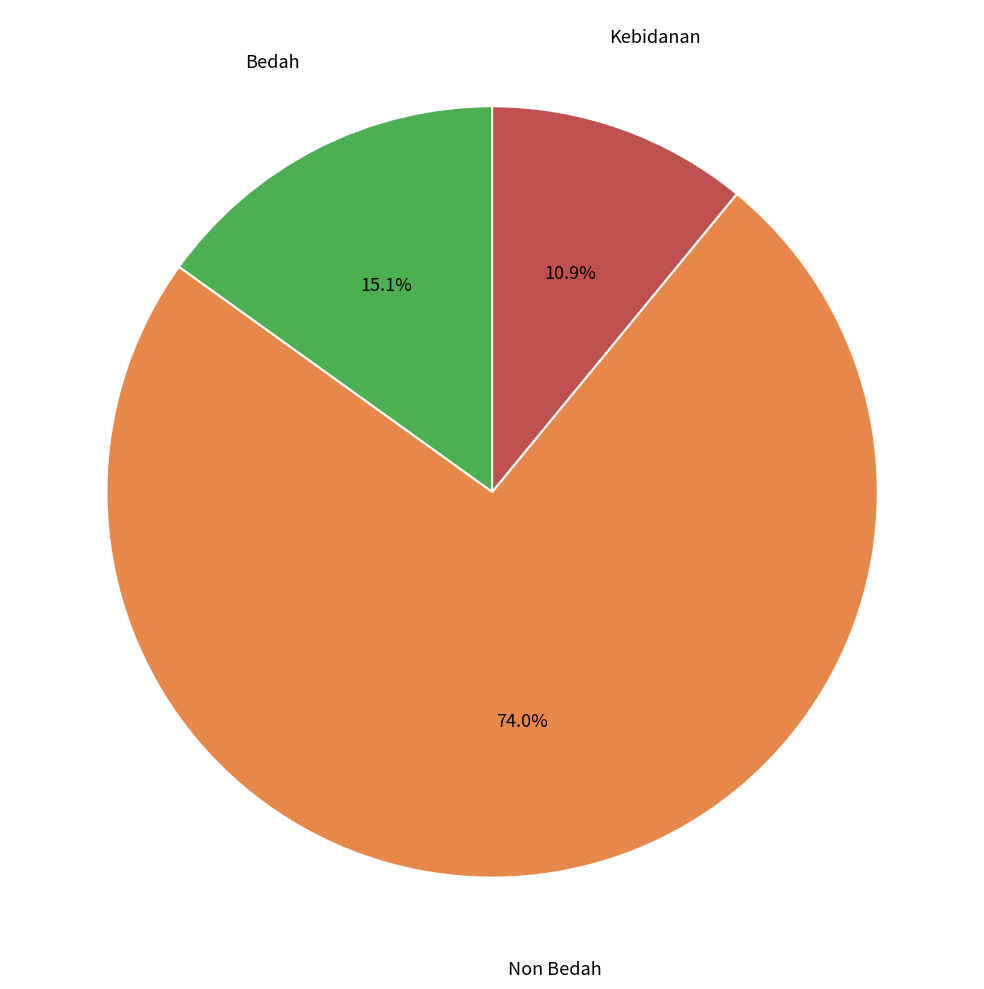

Does any single category account for the majority?

Yes